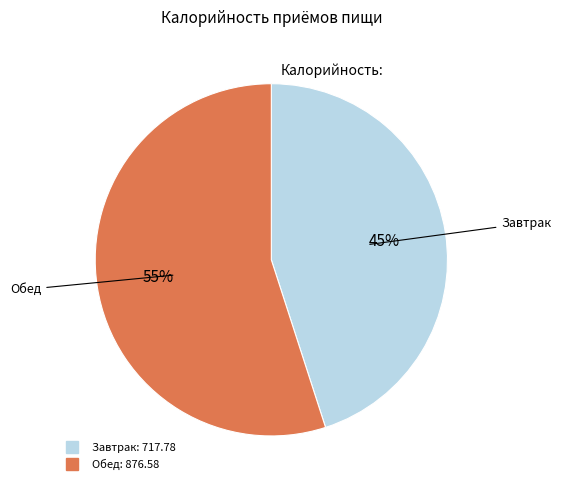

Rank the categories by value from lowest to highest.

Завтрак, Обед